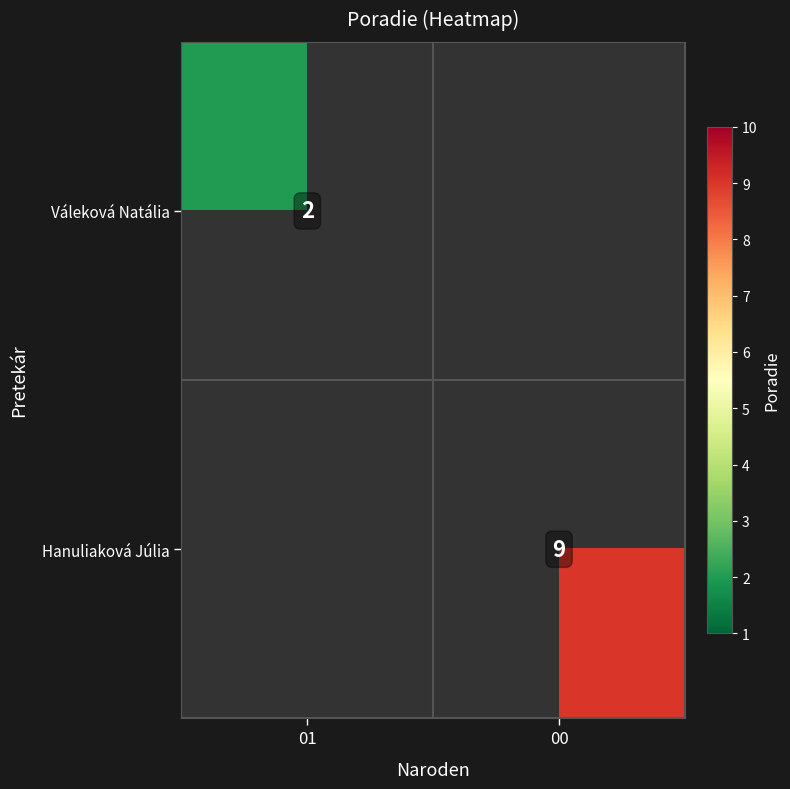

Is it true that Hanuliaková Júlia equals 6 at 00?

False